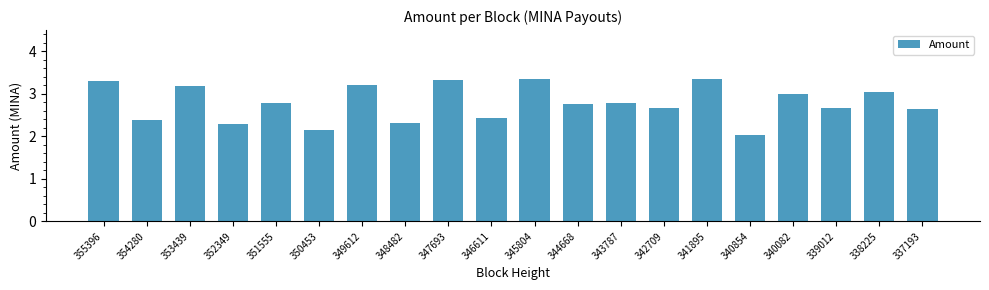

Is it true that the value at 340854 is 0.5?

False